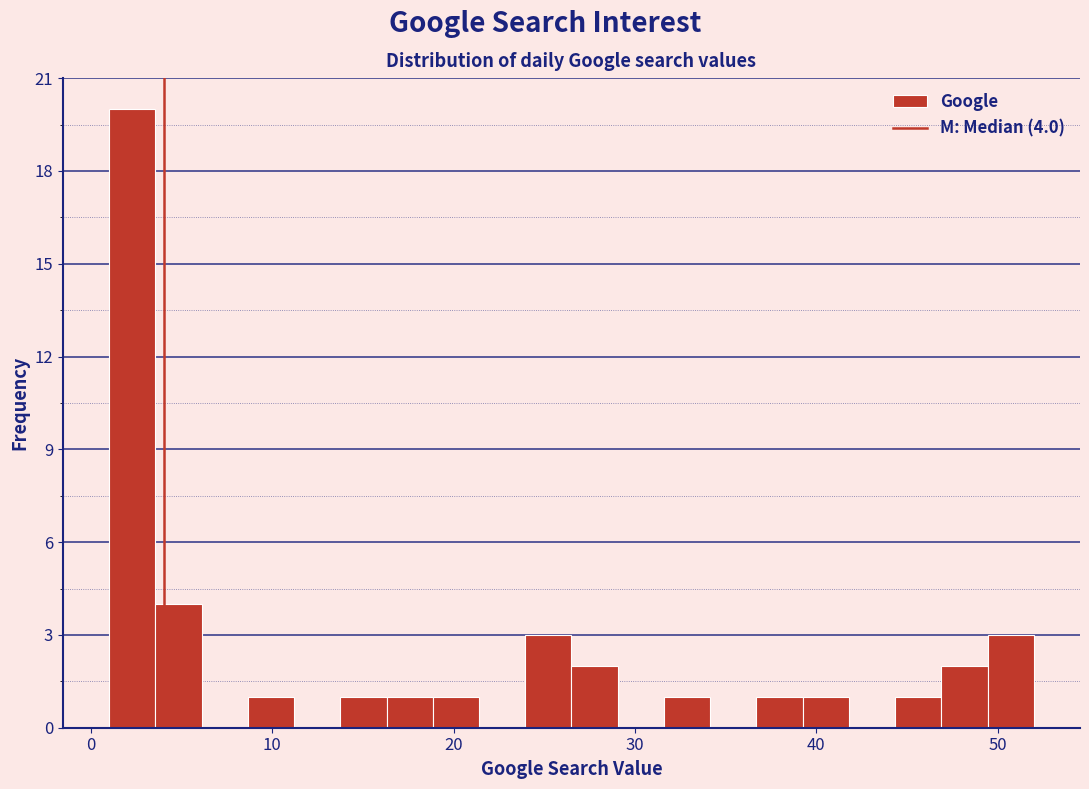

Around what value on the x-axis is the tallest bar? Give the approximate position of its centre, as read against the axis.

2